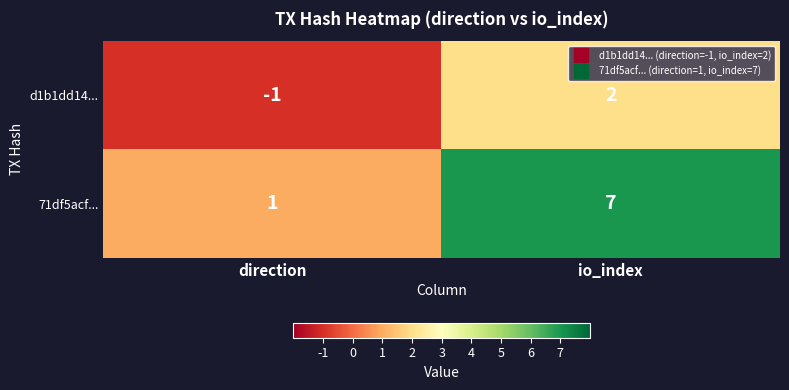

Where is 71df5acf... nearest to the value 4?

direction